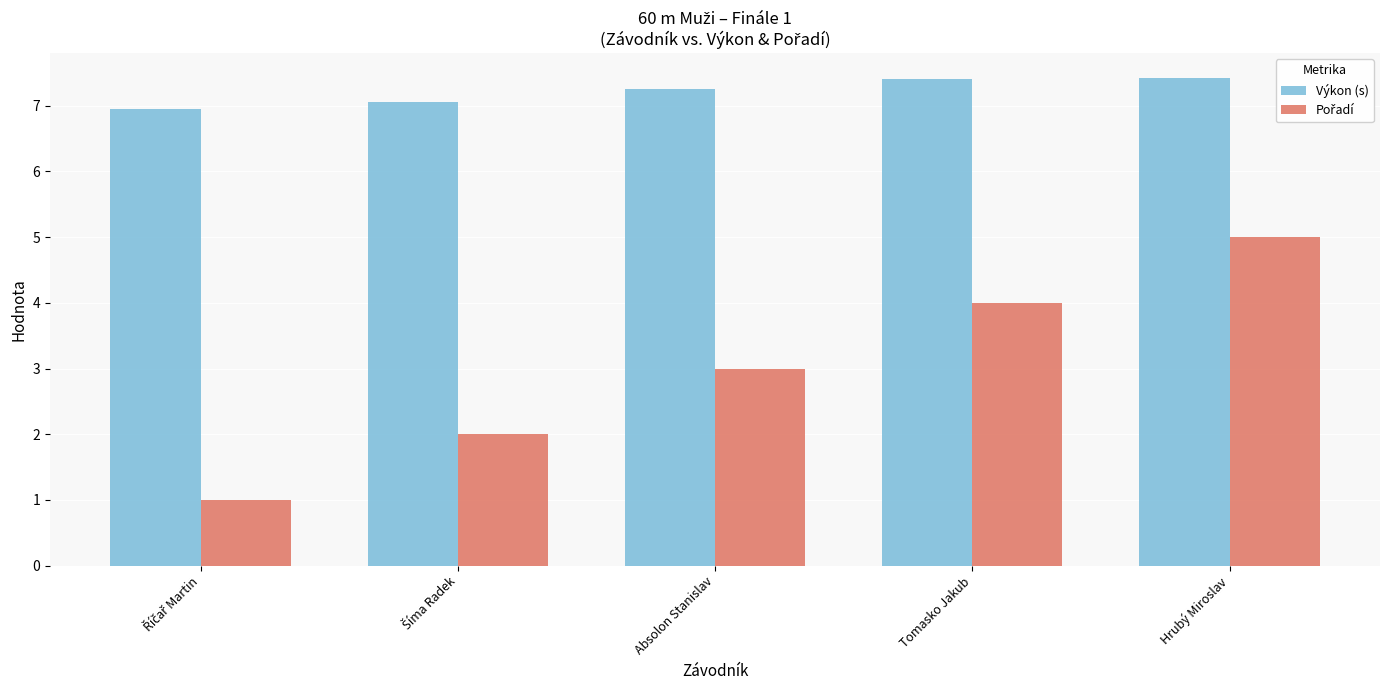

What is the sum of the Výkon (s) values at Absolon Stanislav and Hrubý Miroslav?

14.7